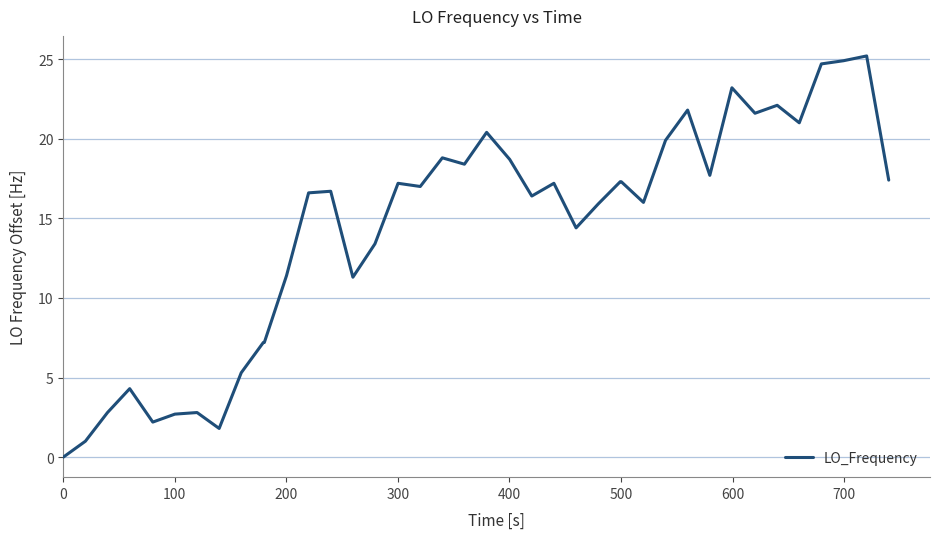

What is the greatest value displayed?

25.2